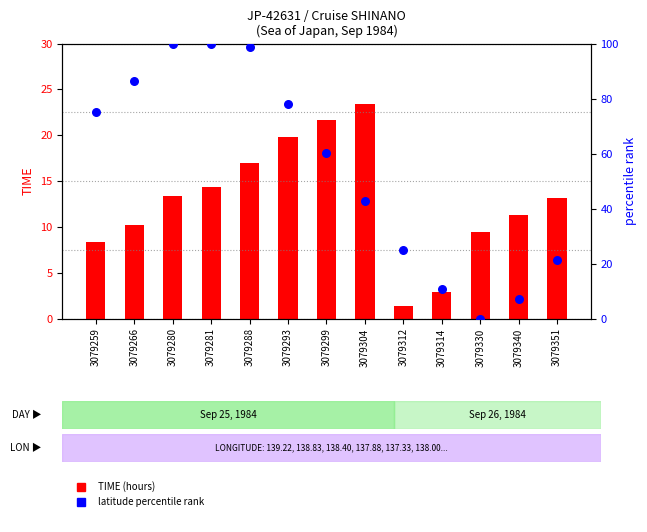

Which series contains the lowest Y value?

latitude percentile rank